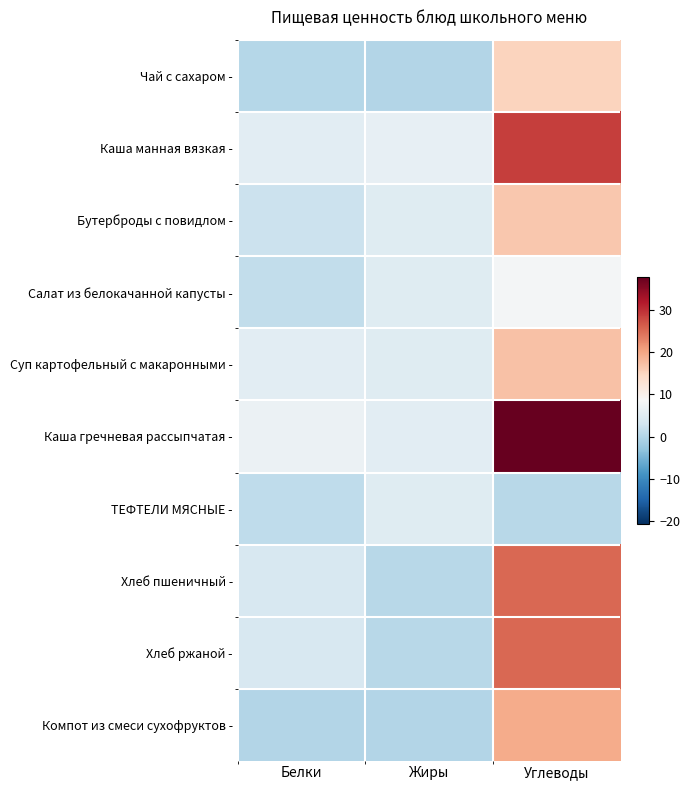

Which series has the largest total across all categories?

Каша гречневая рассыпчатая -